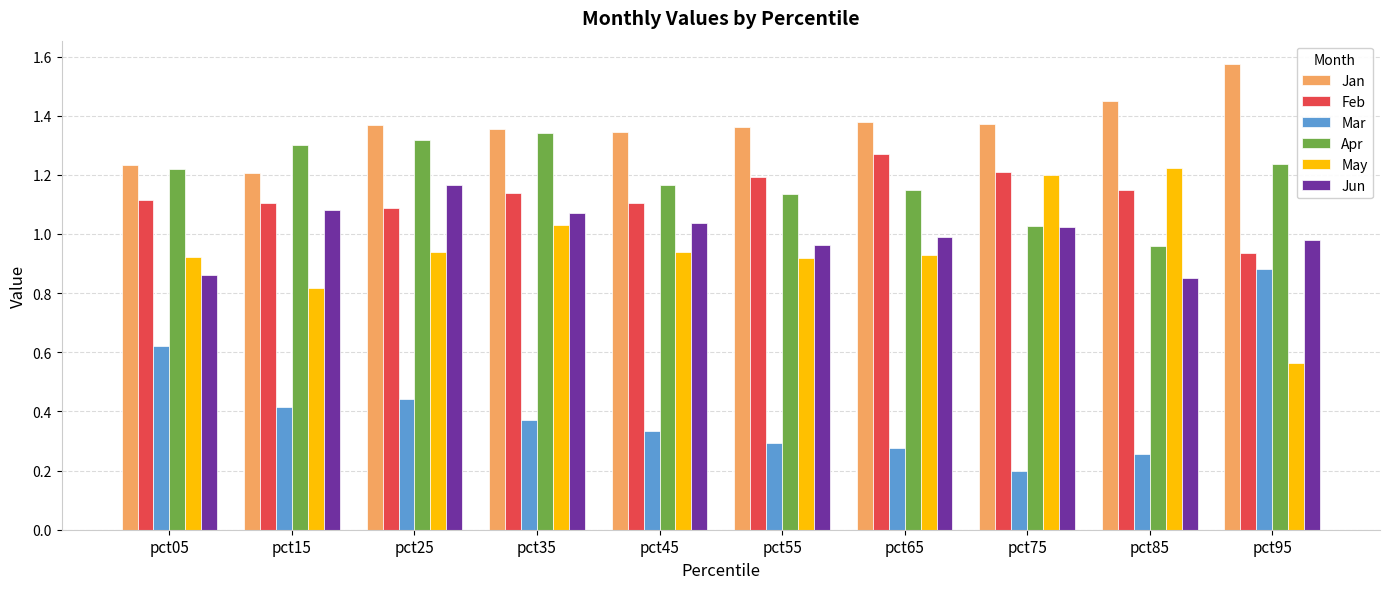

Where is Mar nearest to the value 0?

pct75